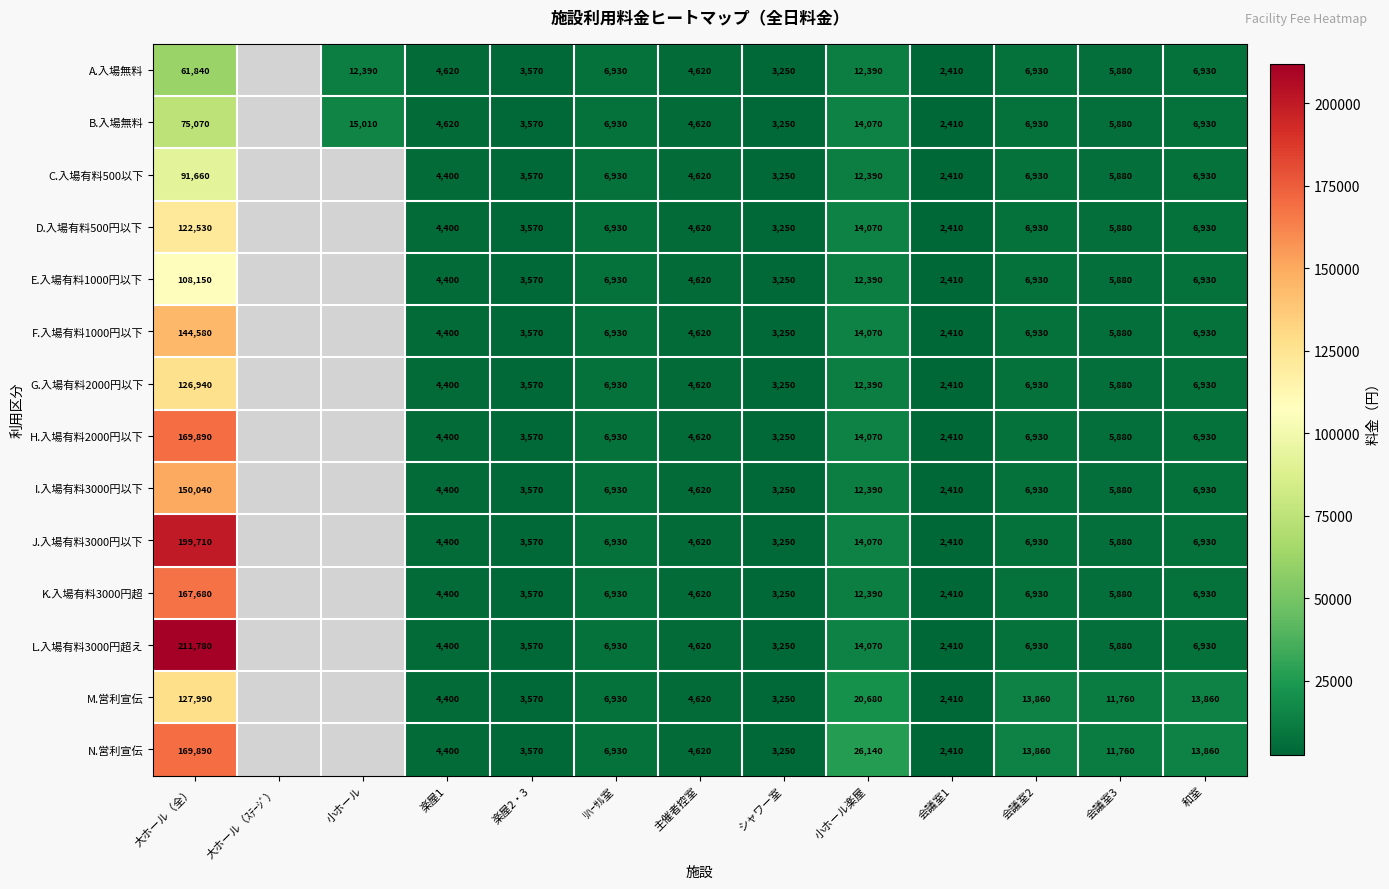

What is the difference between the B.入場無料 values at ﾘﾊｰｻﾙ室 and 会議室3?

1050